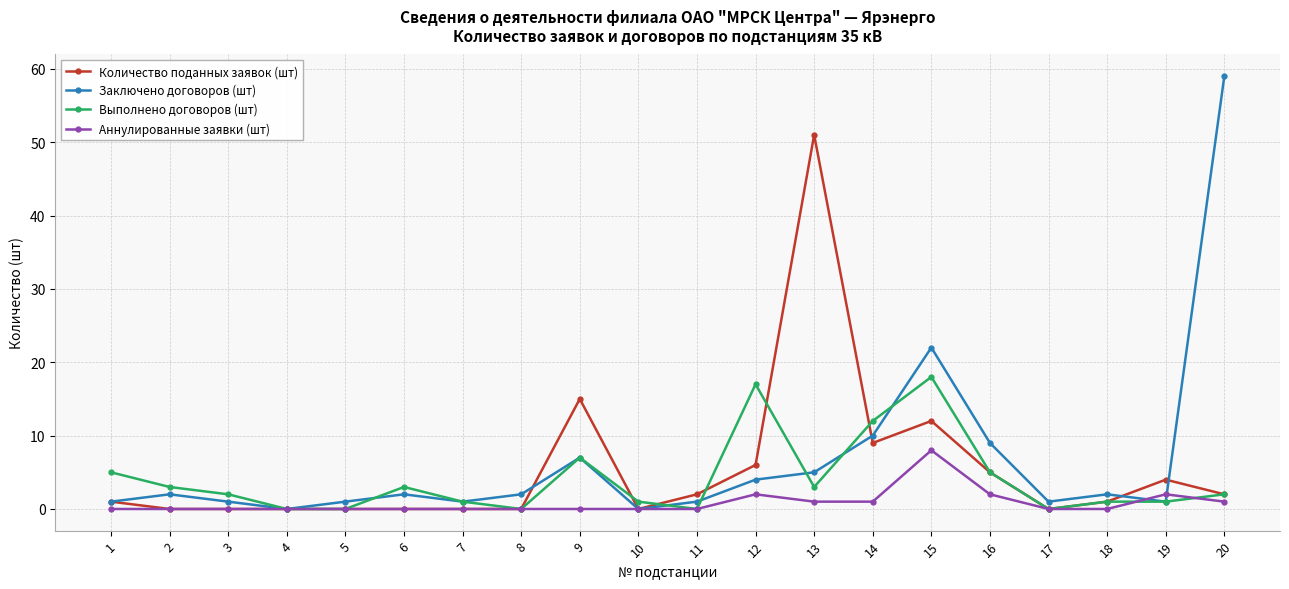

The value of Количество поданных заявок (шт) at 12 is 2. True or false?

False